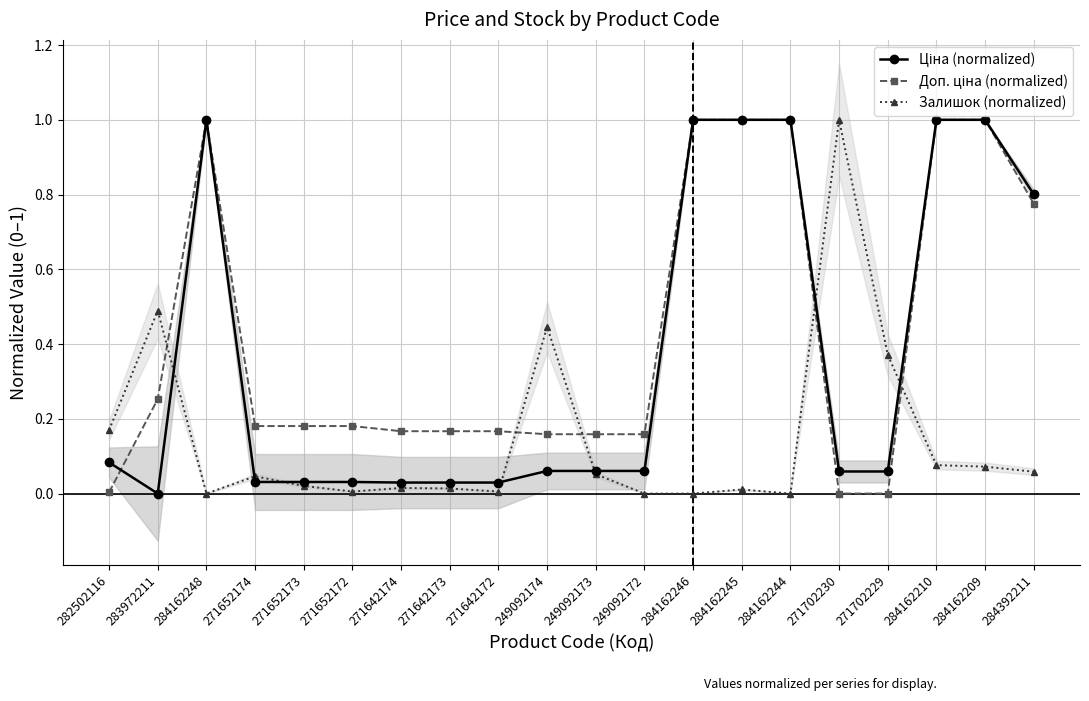

What is the highest value of the Доп. ціна (normalized) series?

1.0